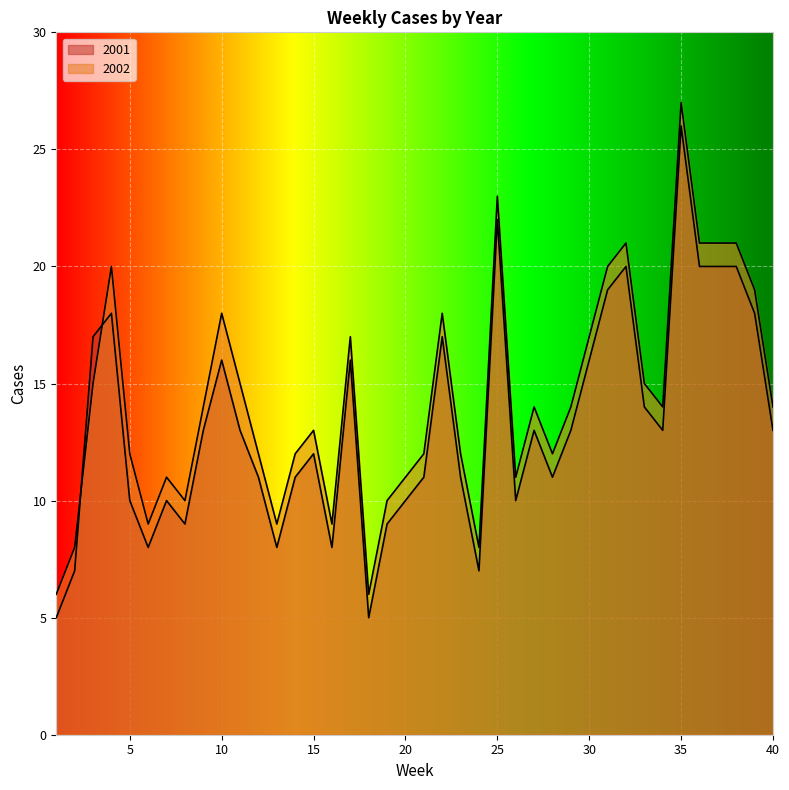

How many data points in 2002 are less than 14?

19